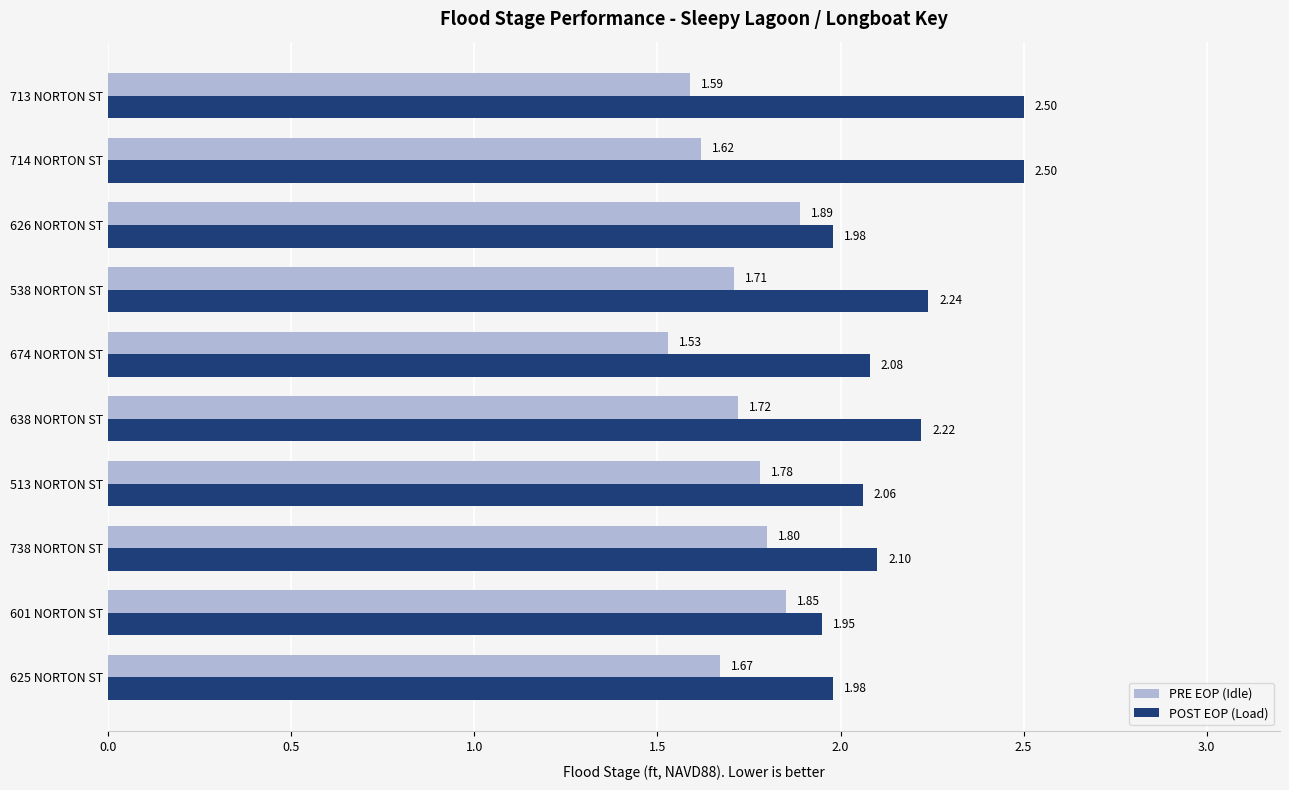

Rank the series by their maximum value, from lowest to highest.

PRE EOP (Idle), POST EOP (Load)